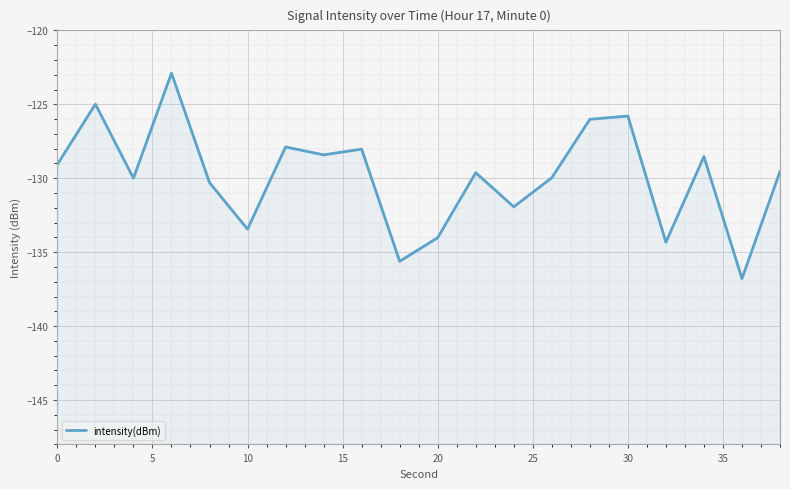

What is the greatest value displayed?

-122.9